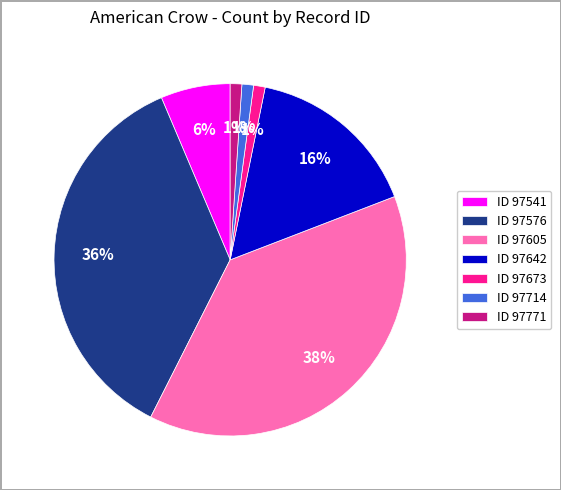

Count the number of slices in the pie.

7